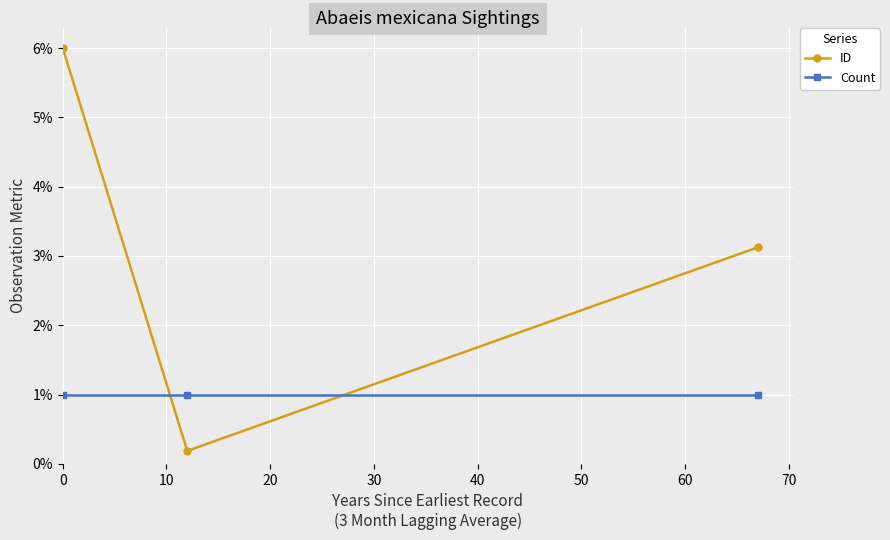

What is the value of the ID point at the 2nd from the left?

0.2